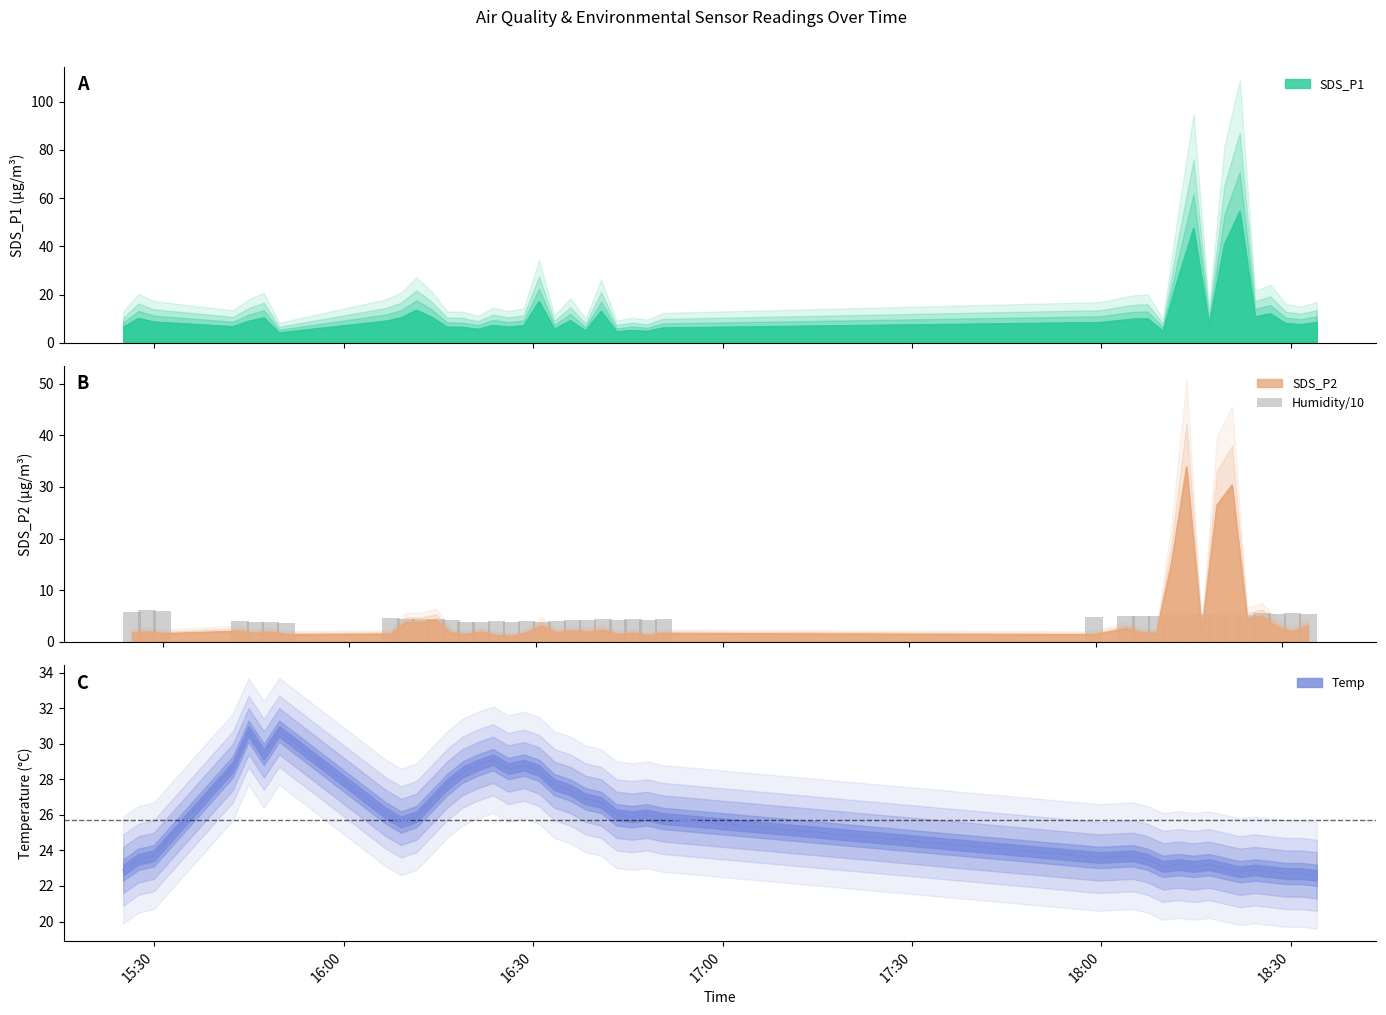

How many categories are shown in the chart?

40